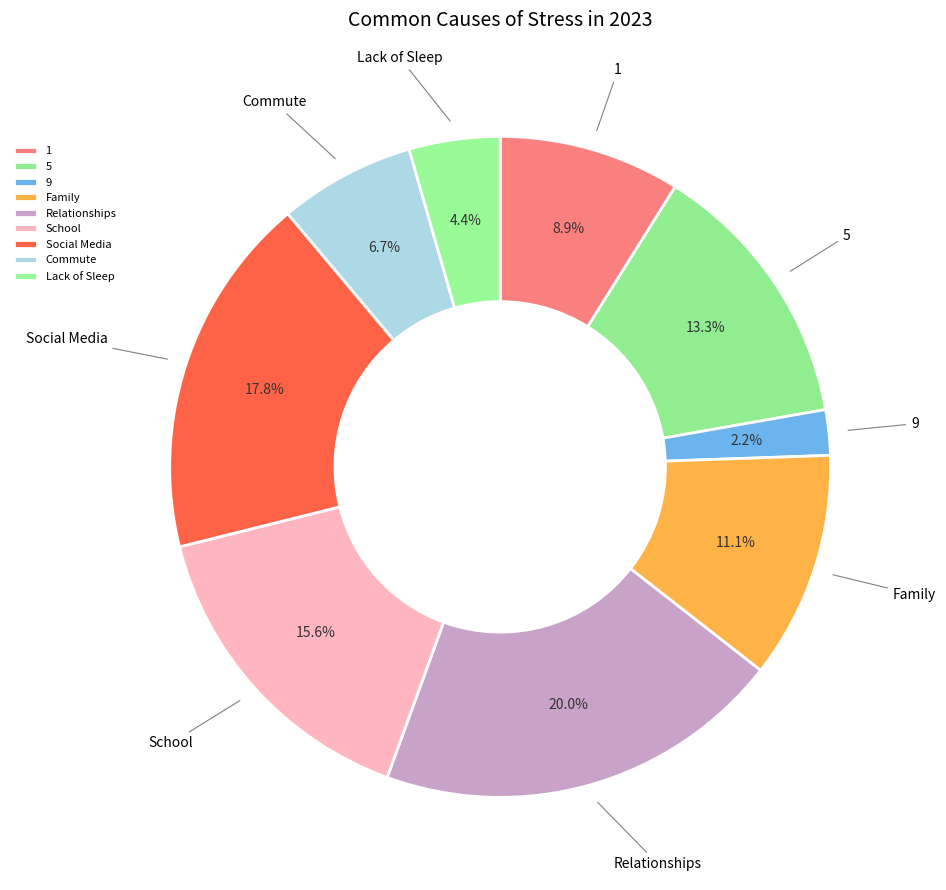

Is there a majority slice in this chart?

No